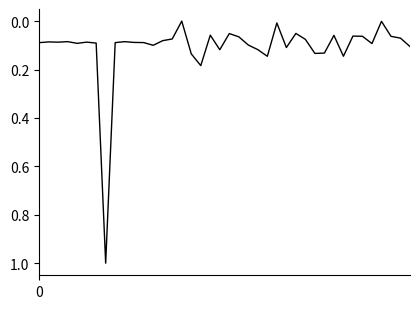

What is the difference between the maximum and minimum values?

1.0